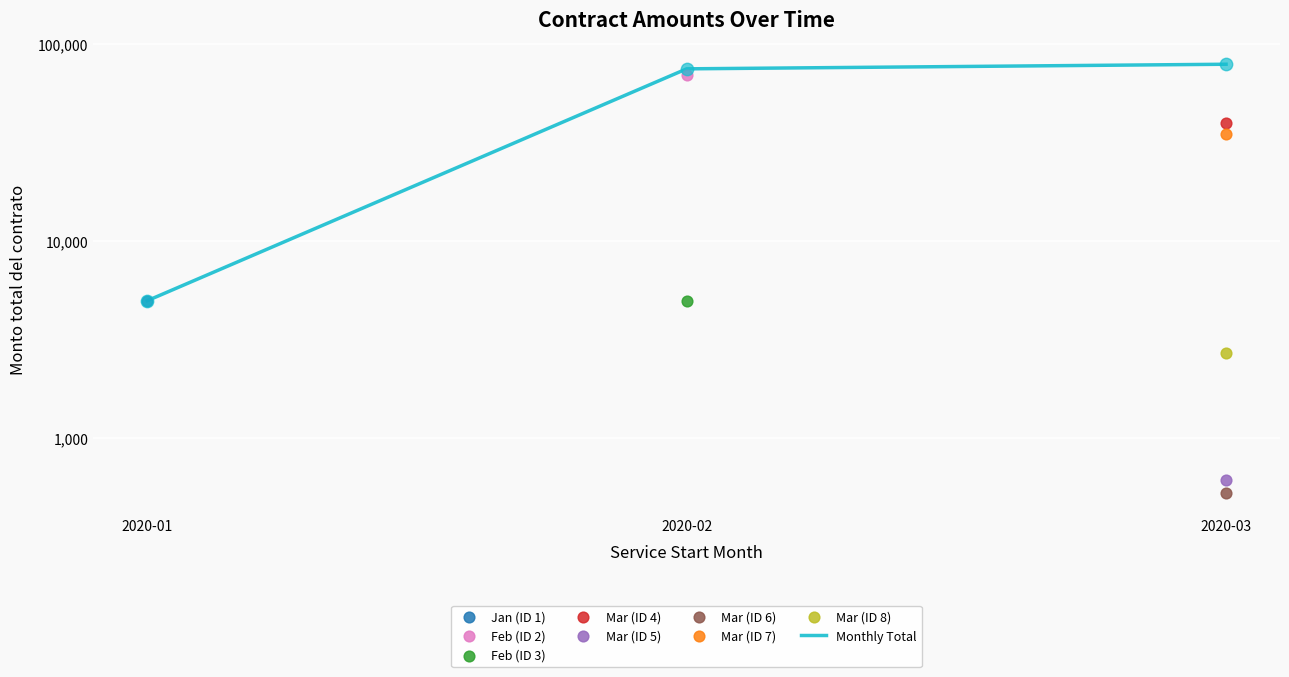

What is the change in value from 2020-01 to 2020-03?

+73691.9